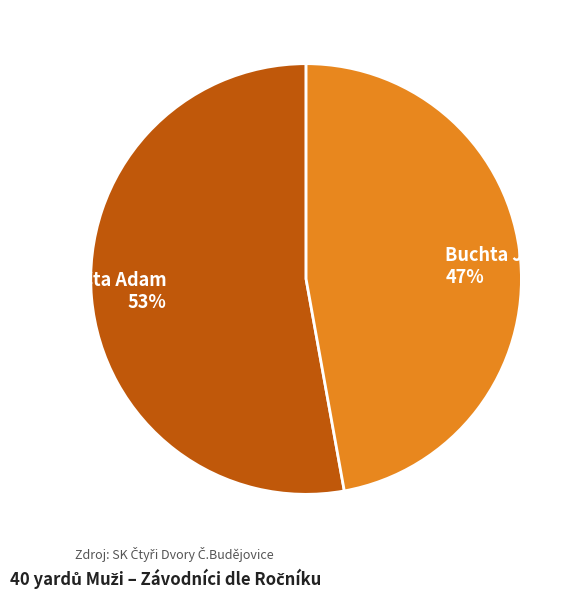

To the nearest percent, what is the difference between the largest and smallest slice percentages?

6%